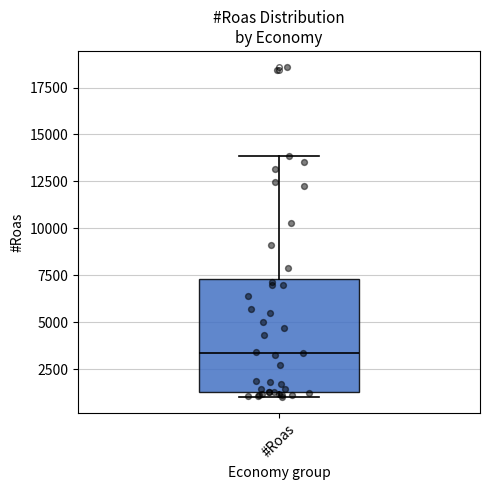

Read this box plot against the y-axis: the position of the median line, the range covered by the box, and the ends of both whiskers. The values are not printed on the chart, so give them approximately, as read against the axis.

median 3500, box 1500 to 7500, whiskers 1000 to 14000